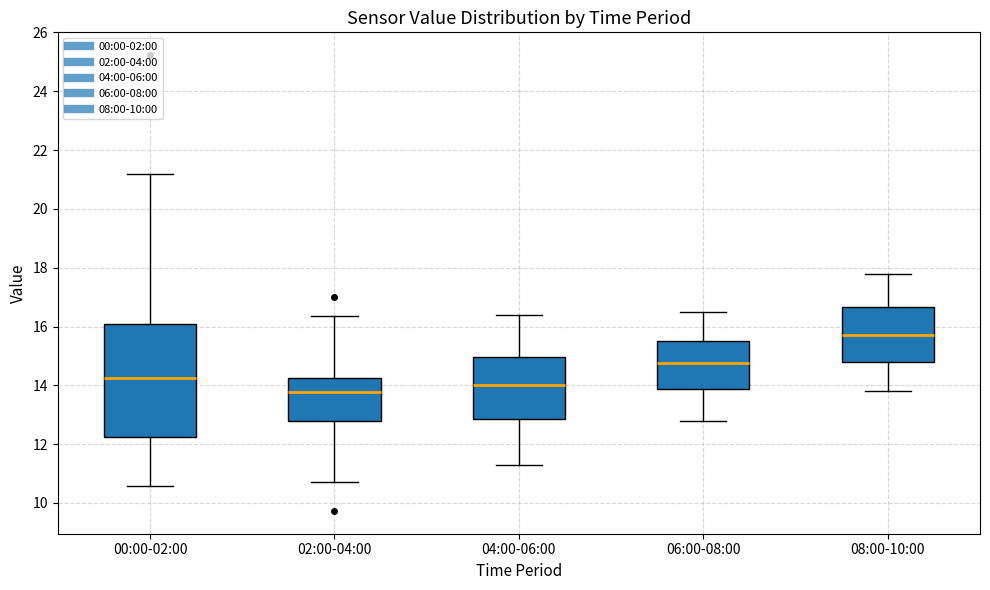

Where is the lower edge of the box for 00:00-02:00 on the y-axis? The values are not printed on the chart, so give them approximately, as read against the axis.

12.2